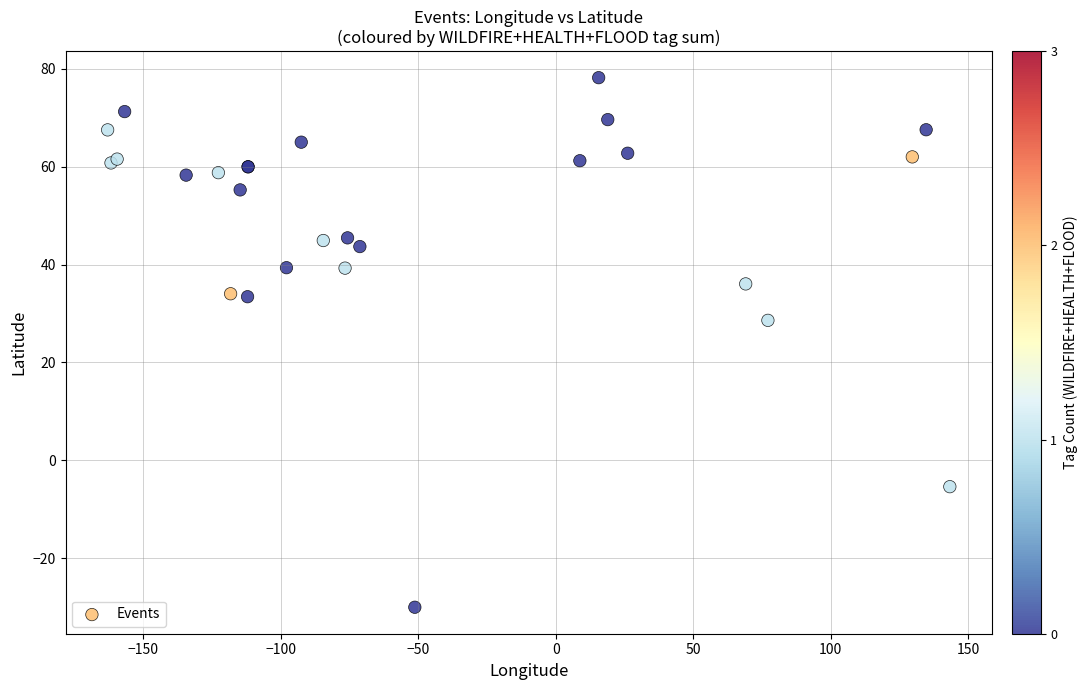

What Y value in the scatter plot is closest to 24?

28.6